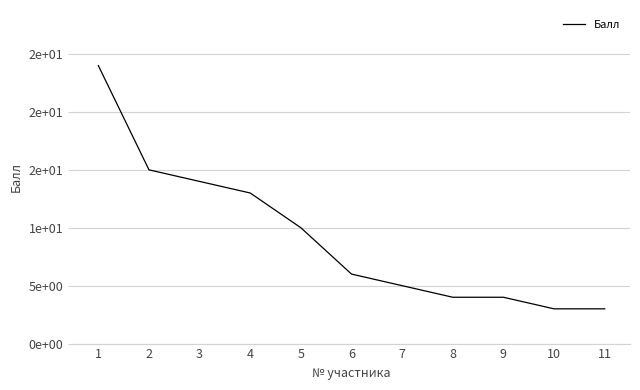

Reading left to right, transcribe all the data shown in this chart.

1=24	2=15	3=14	4=13	5=10	6=6	7=5	8=4	9=4	10=3	11=3